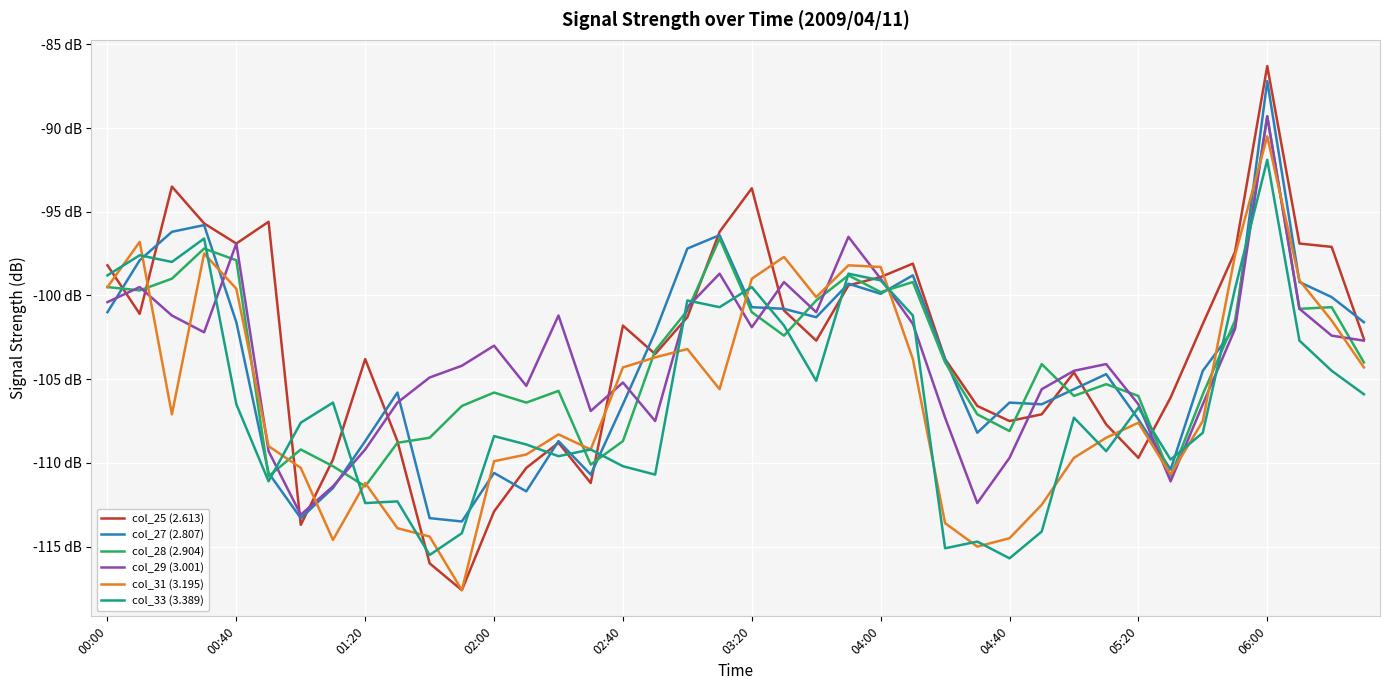

What is the smallest value displayed?

-117.6